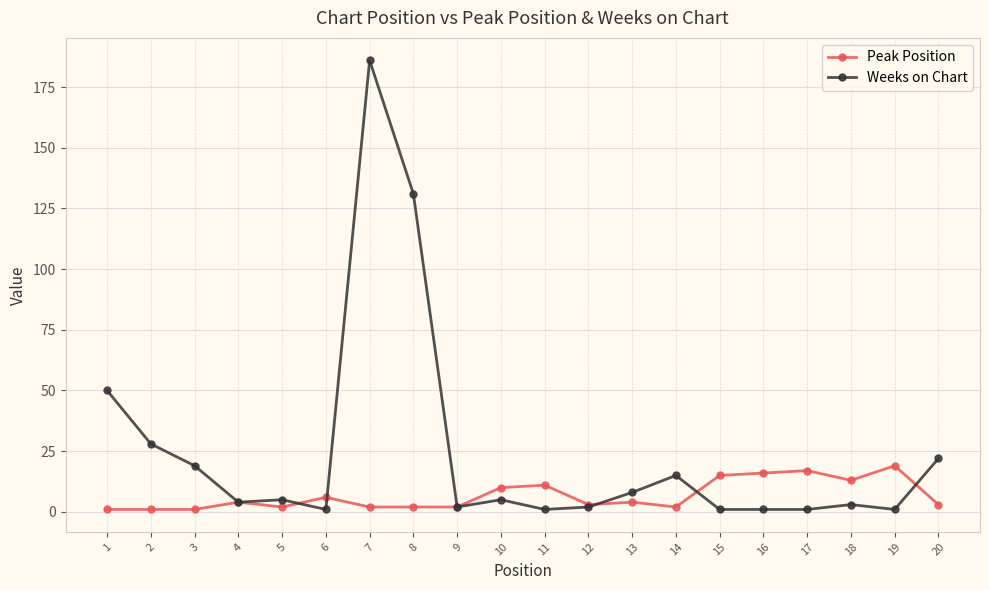

True or false: Peak Position has a value of 2 at 8.

True